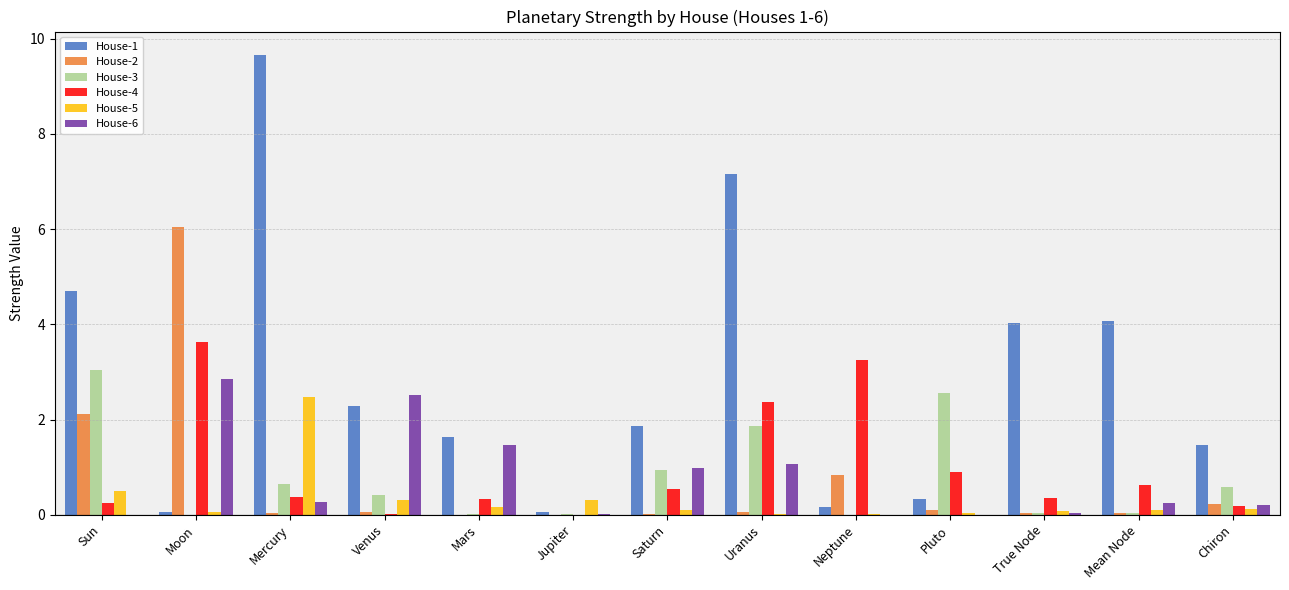

At which category does the chart reach its peak across all series?

Mercury